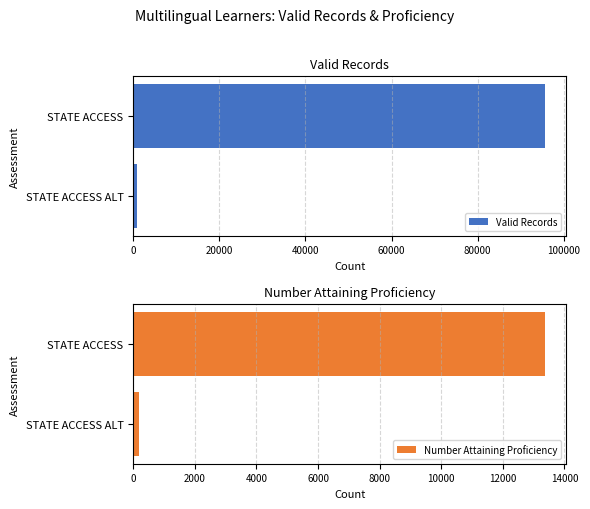

Does the chart contain any negative values?

No